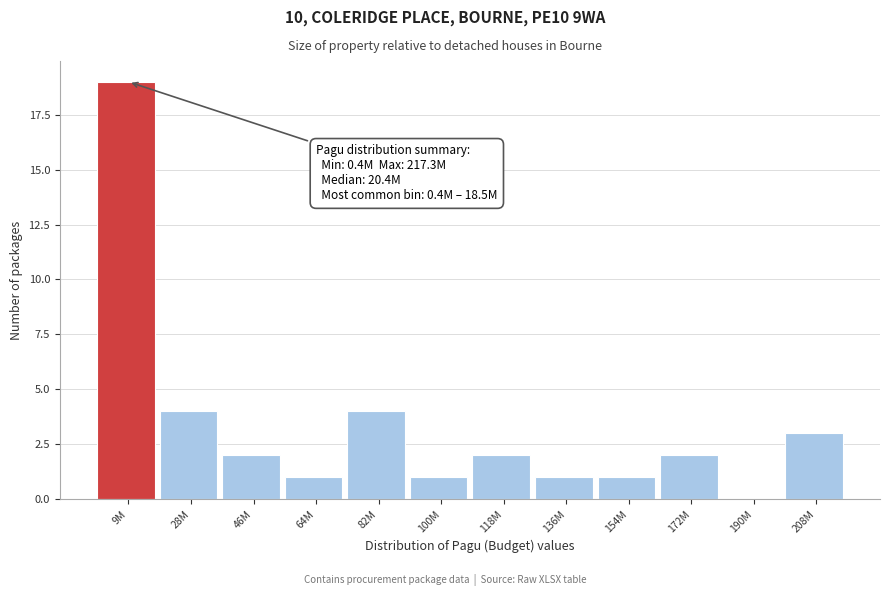

Reading left to right, list all the values displayed in this chart.

9M=19	28M=4	46M=2	64M=1	82M=4	100M=1	118M=2	136M=1	154M=1	172M=2	190M=0	208M=3